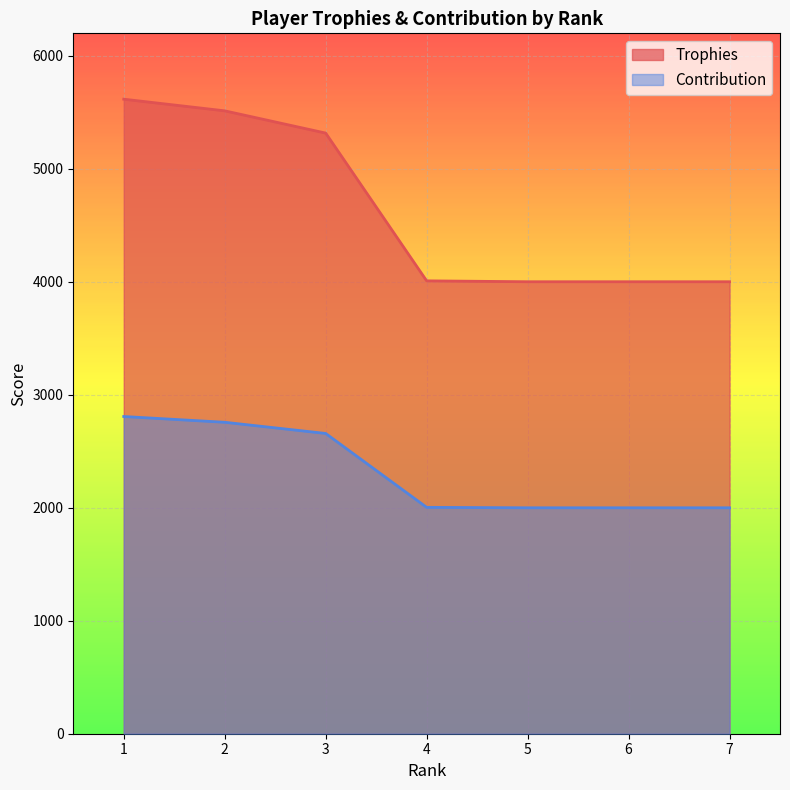

What is the difference between the maximum and minimum values in the Contribution series?

808